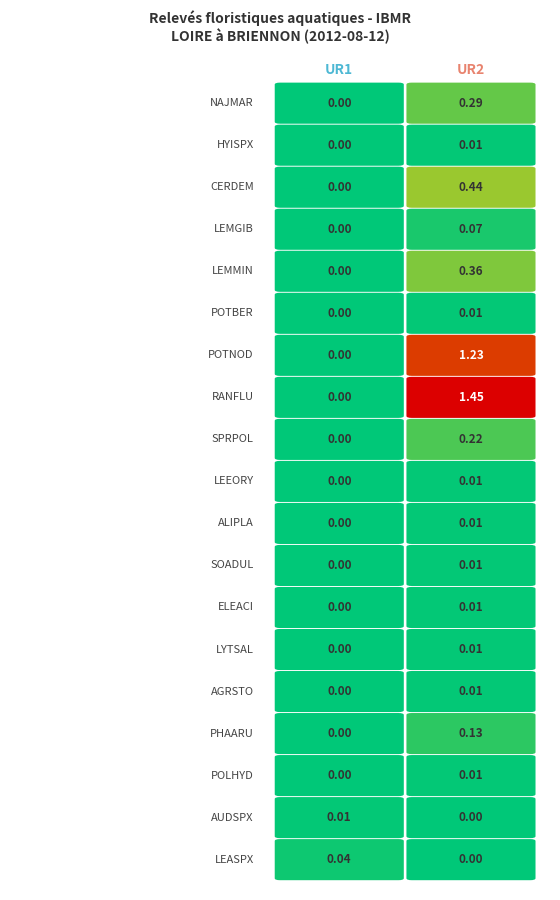

Reading left to right, what are all the values shown in this chart?

NAJMAR: 0=0.0	1=0.3
HYISPX: 0=0.0	1=0.0
CERDEM: 0=0.0	1=0.4
LEMGIB: 0=0.0	1=0.1
LEMMIN: 0=0.0	1=0.4
POTBER: 0=0.0	1=0.0
POTNOD: 0=0.0	1=1.2
RANFLU: 0=0.0	1=1.4
SPRPOL: 0=0.0	1=0.2
LEEORY: 0=0.0	1=0.0
ALIPLA: 0=0.0	1=0.0
SOADUL: 0=0.0	1=0.0
ELEACI: 0=0.0	1=0.0
LYTSAL: 0=0.0	1=0.0
AGRSTO: 0=0.0	1=0.0
PHAARU: 0=0.0	1=0.1
POLHYD: 0=0.0	1=0.0
AUDSPX: 0=0.0	1=0.0
LEASPX: 0=0.0	1=0.0